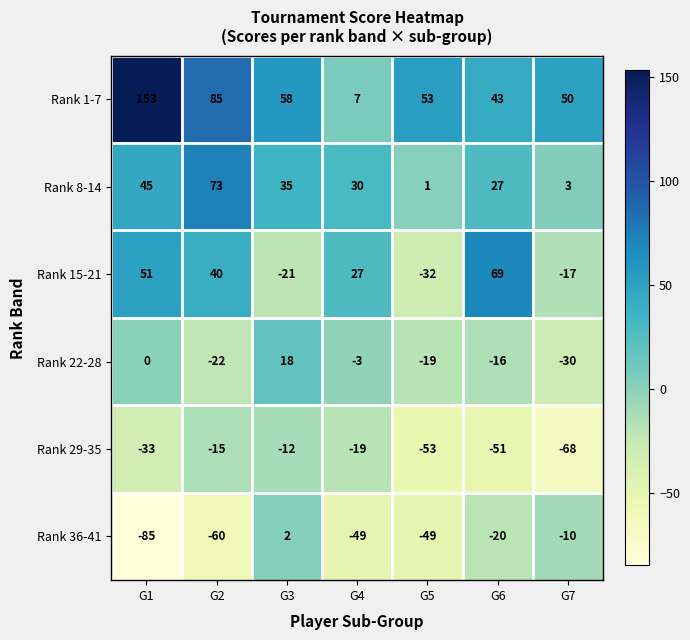

Where does the Rank 22-28 series first go above -16?

G1